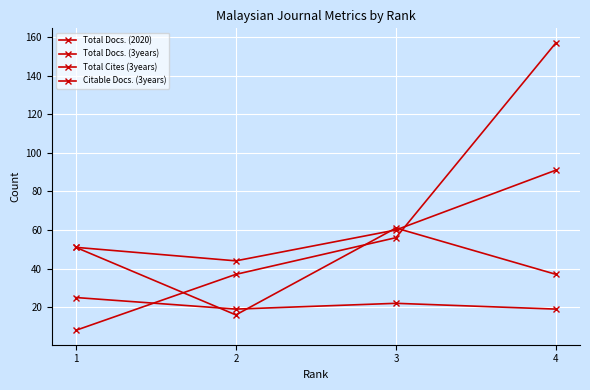

How many lines are shown in the chart?

4